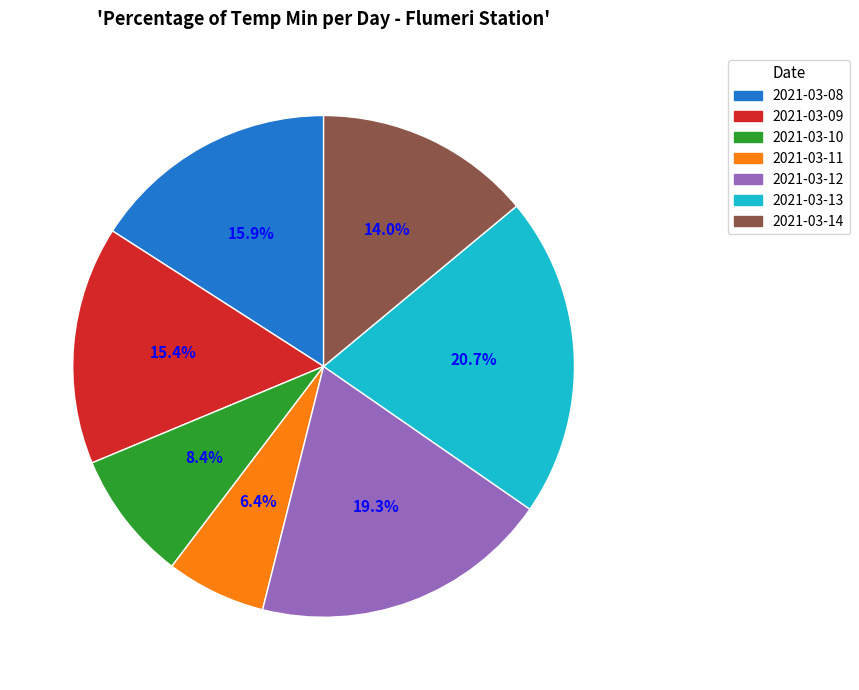

How many segments does this pie chart have?

7